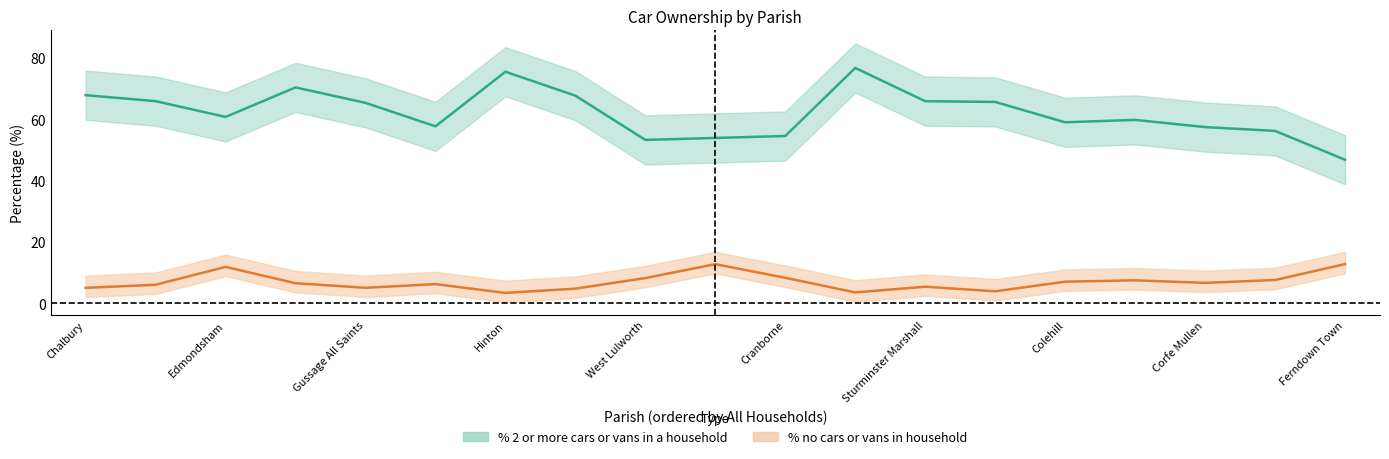

What is the minimum value shown in the chart?

3.4